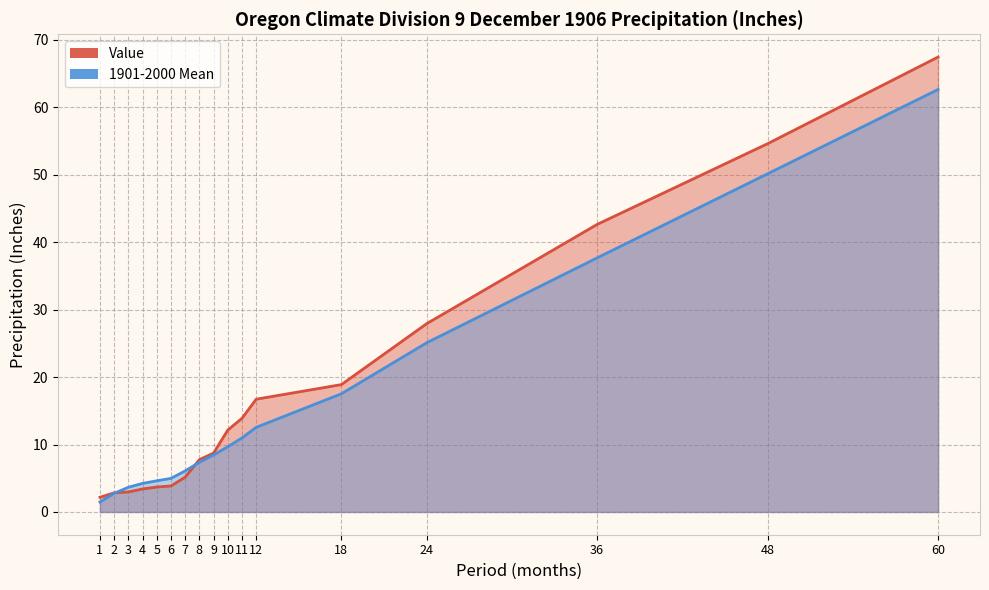

Where do Value and 1901-2000 Mean first cross each other?

2 and 3